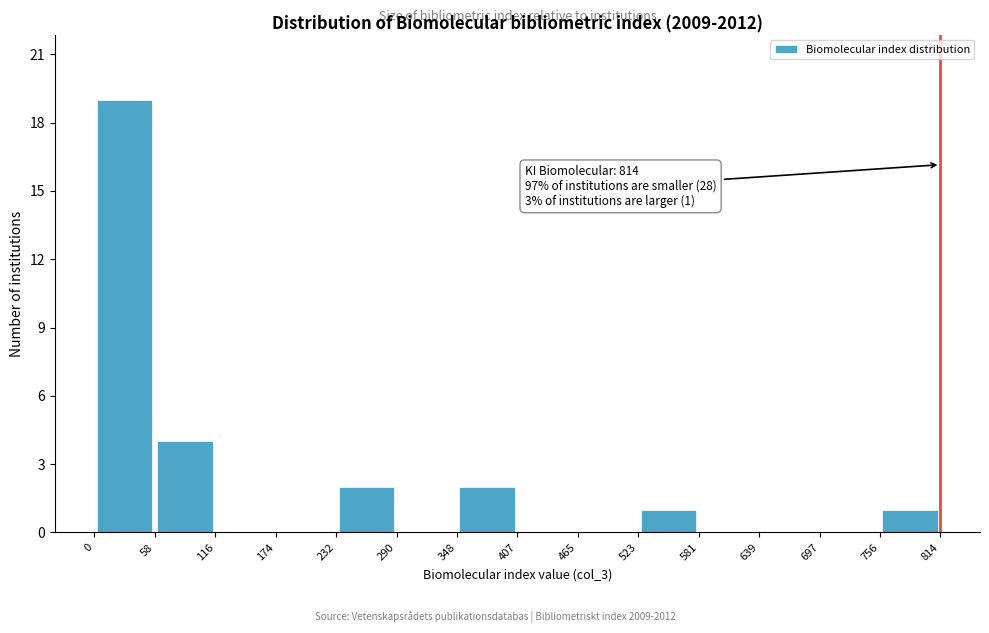

Over which range of the x-axis is the bar tallest?

0 to 58